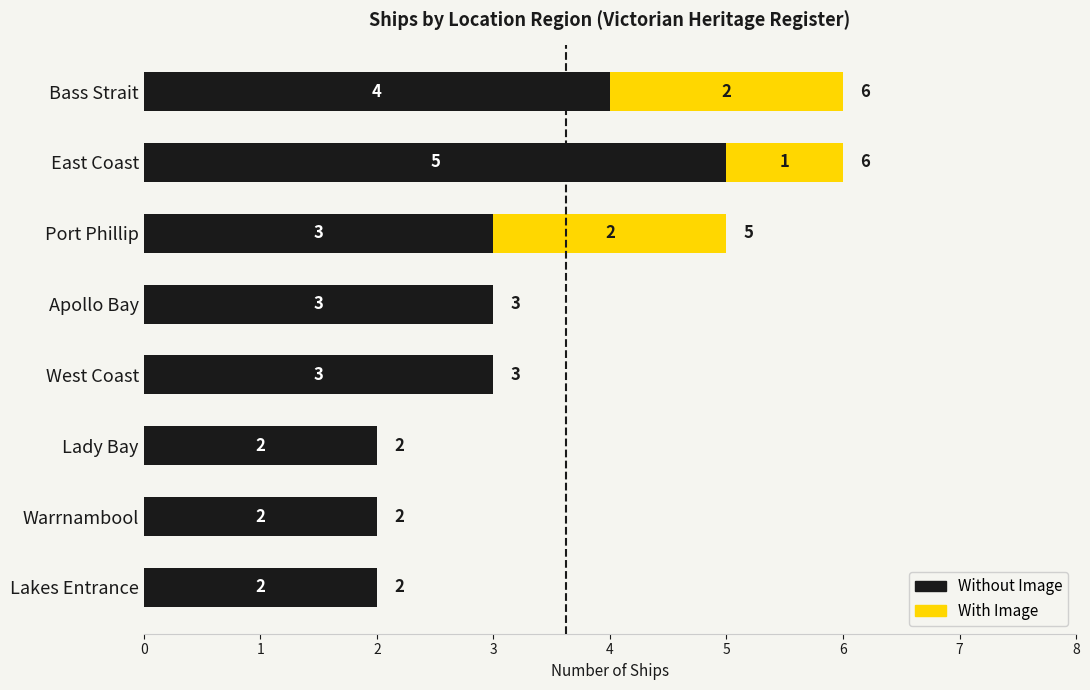

Is it true that Without Image equals 4 at Warrnambool?

False